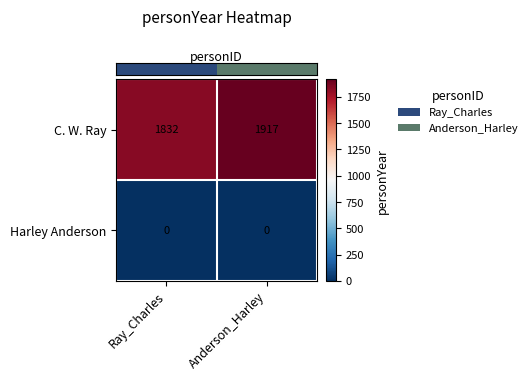

What is the difference between the C. W. Ray values at Ray_Charles and Anderson_Harley?

85